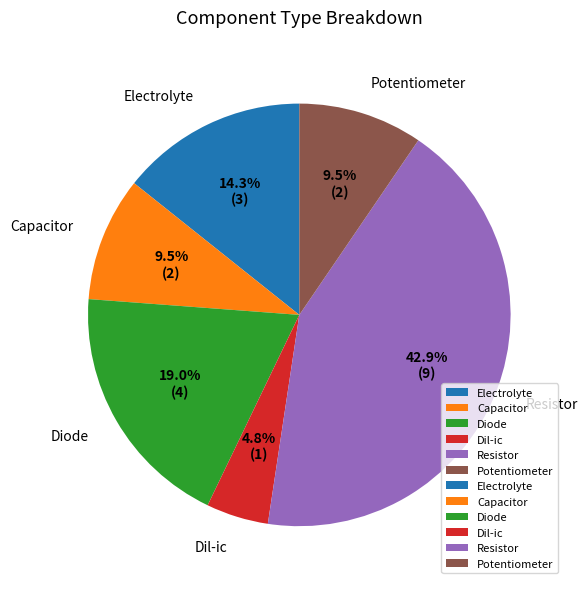

Do Electrolyte and Dil-ic together represent more than half of the pie?

No